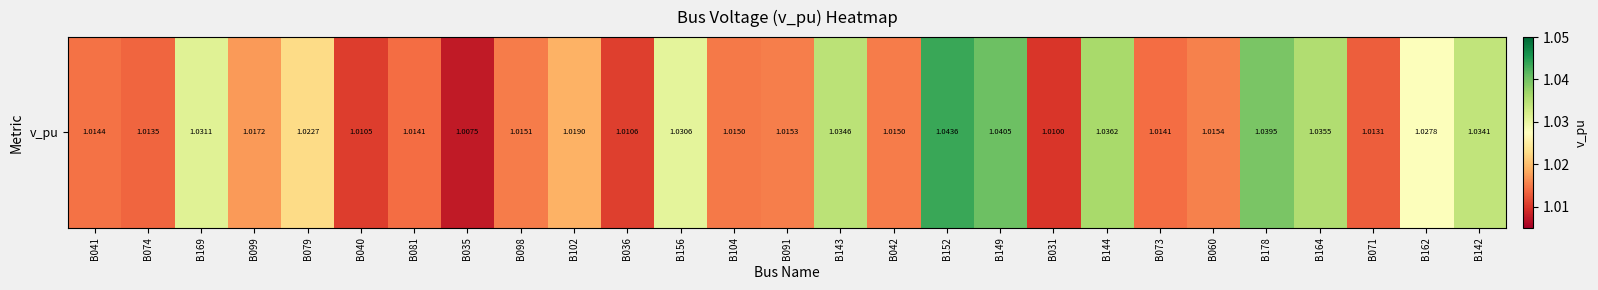

Is it true that the value at B152 is 1.8?

False